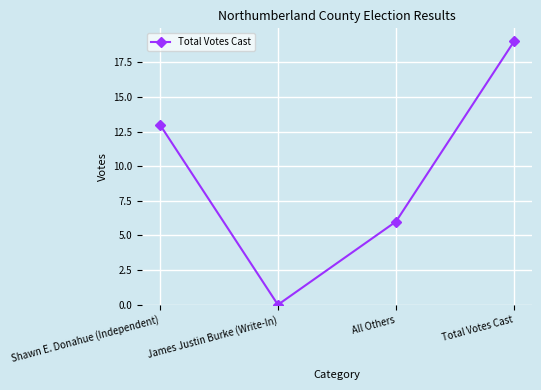

Where is the data nearest to the value 9?

All Others